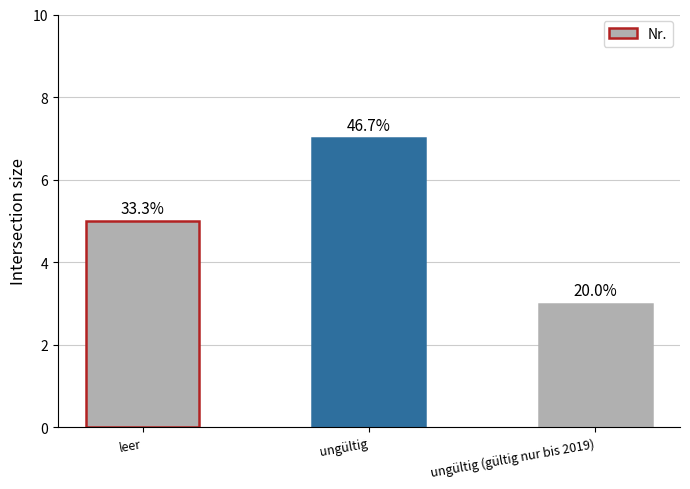

What is the difference between the values at ungültig (gültig nur bis 2019) and leer?

2